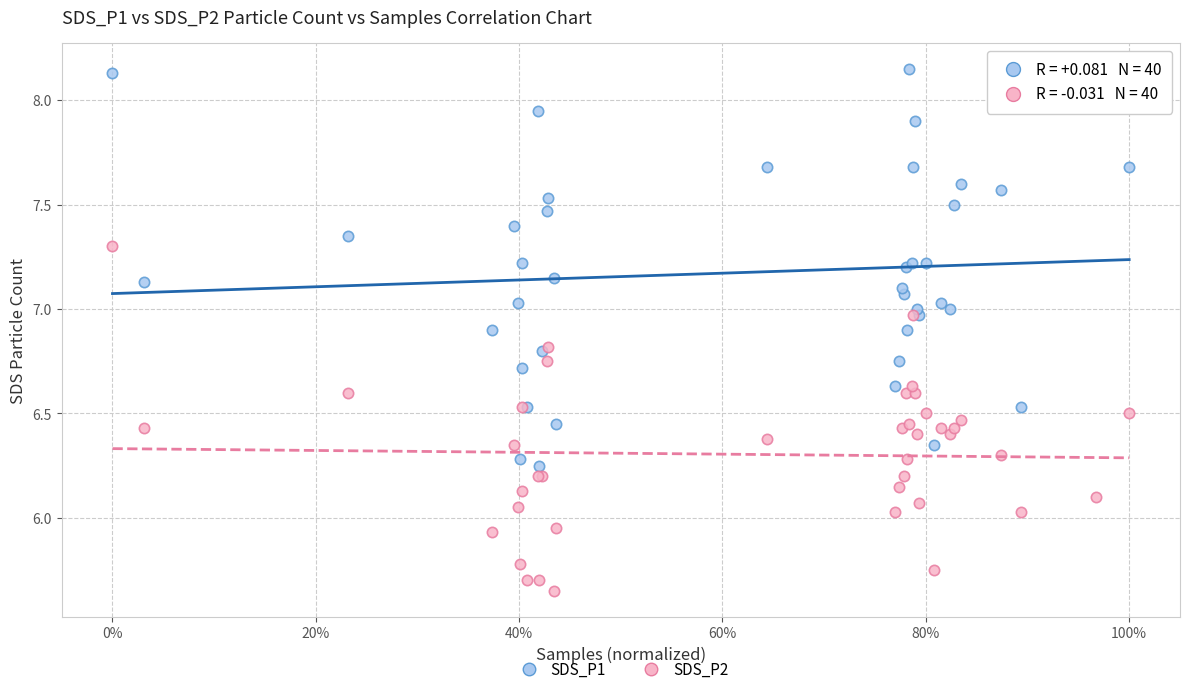

Which series contains the lowest Y value?

SDS_P2